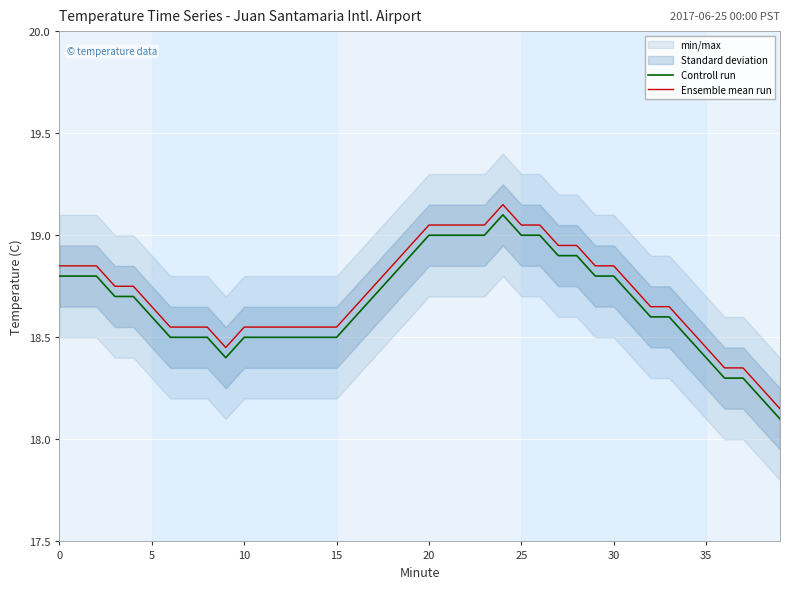

True or false: Ensemble mean run and Controll run cross at least once.

False